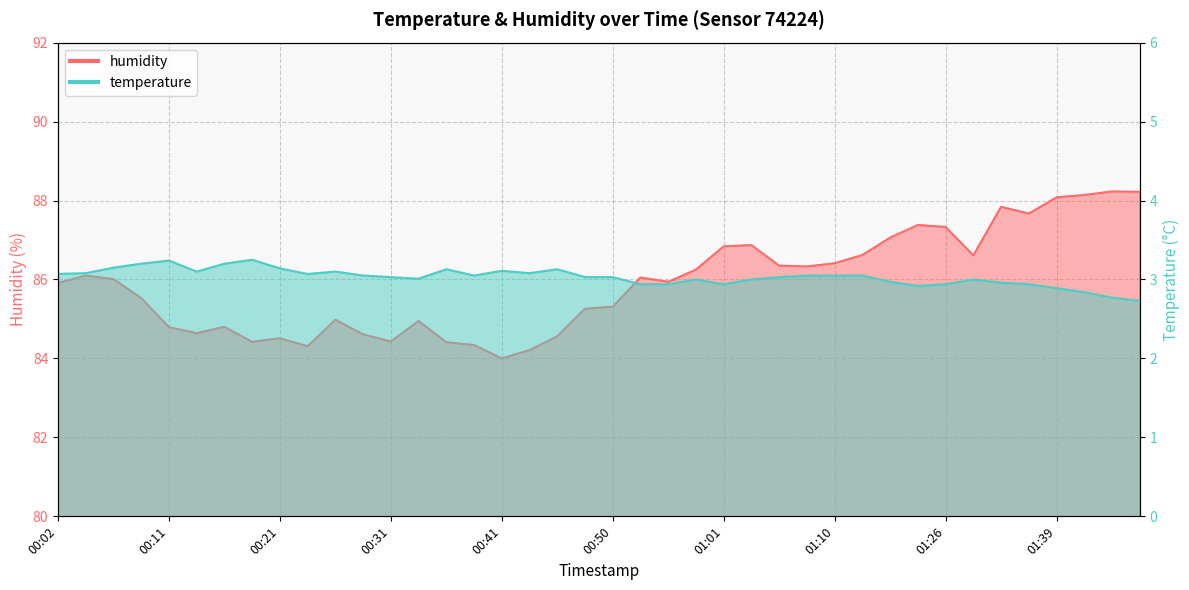

What is the difference between the second highest and second lowest values in the temperature series?

0.5